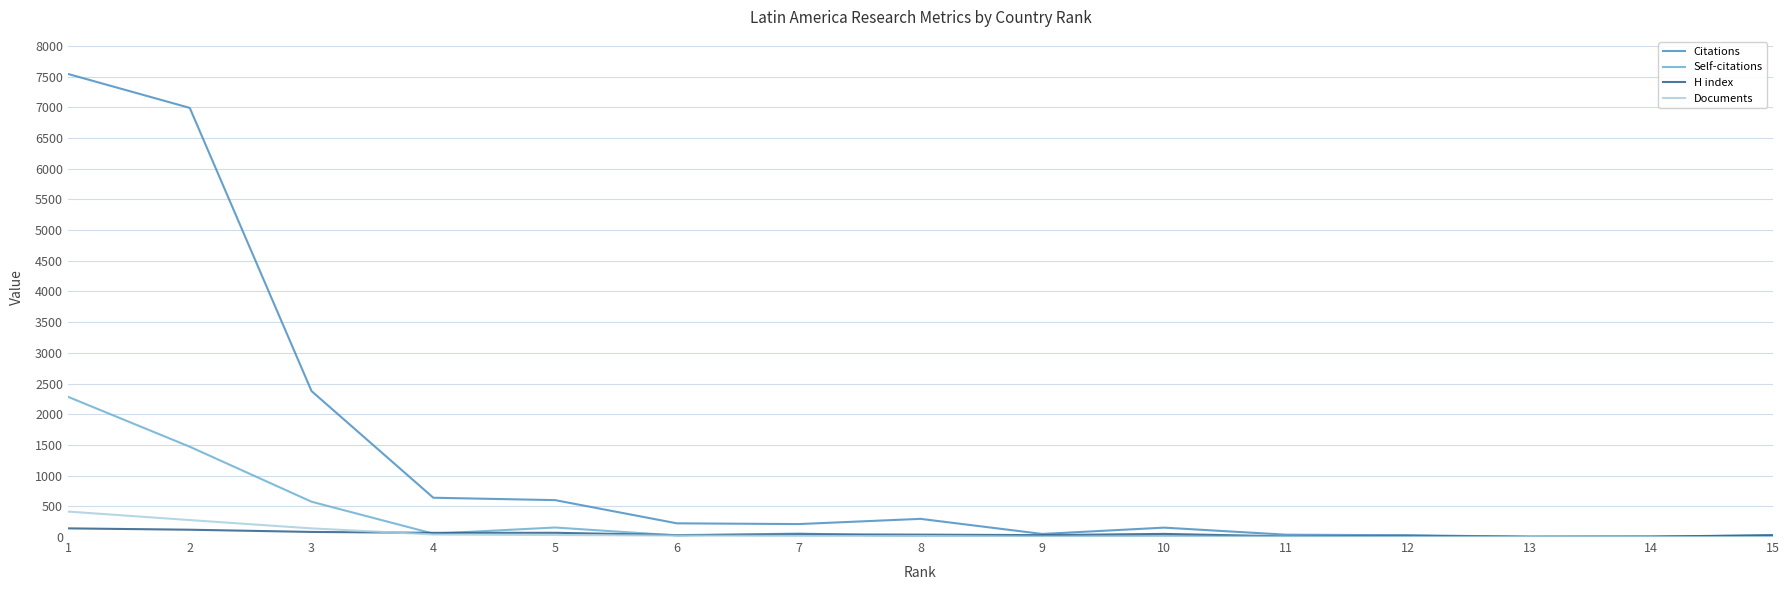

What is the approximate value of Self-citations at 4?

55